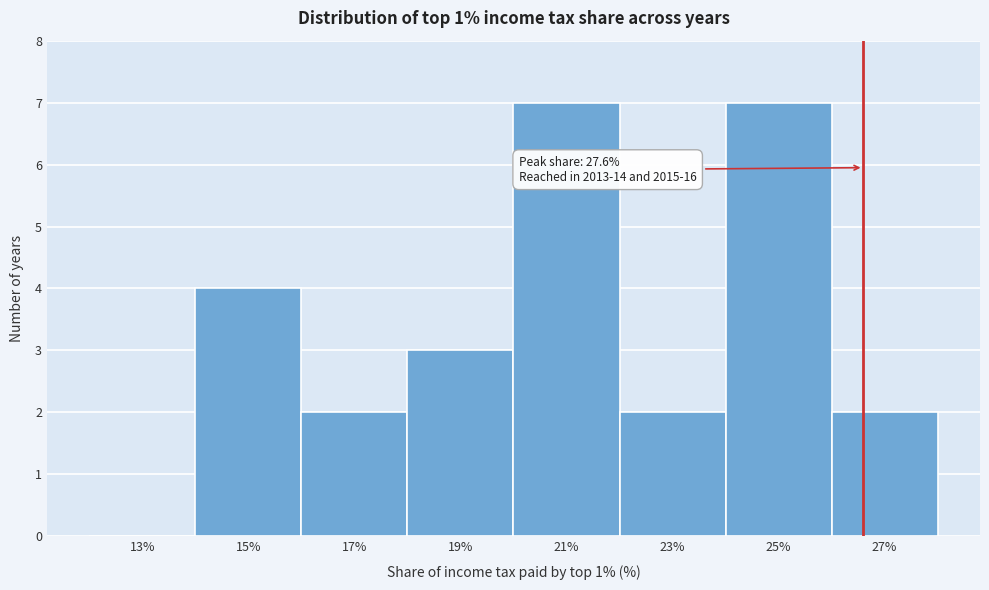

Reading right to left, list all the values displayed in this chart.

27%=2	25%=7	23%=2	21%=7	19%=3	17%=2	15%=4	13%=0